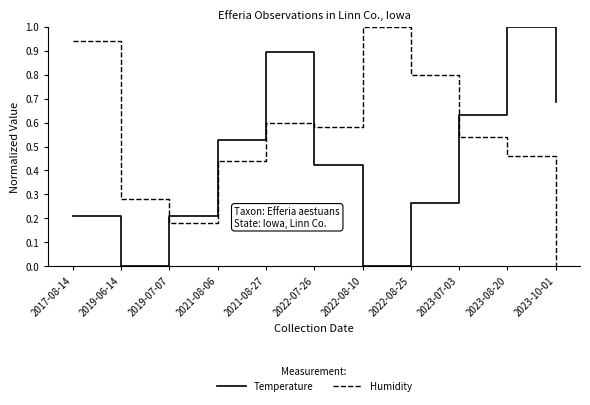

At which category does Temperature reach its first local peak?

2021-08-27